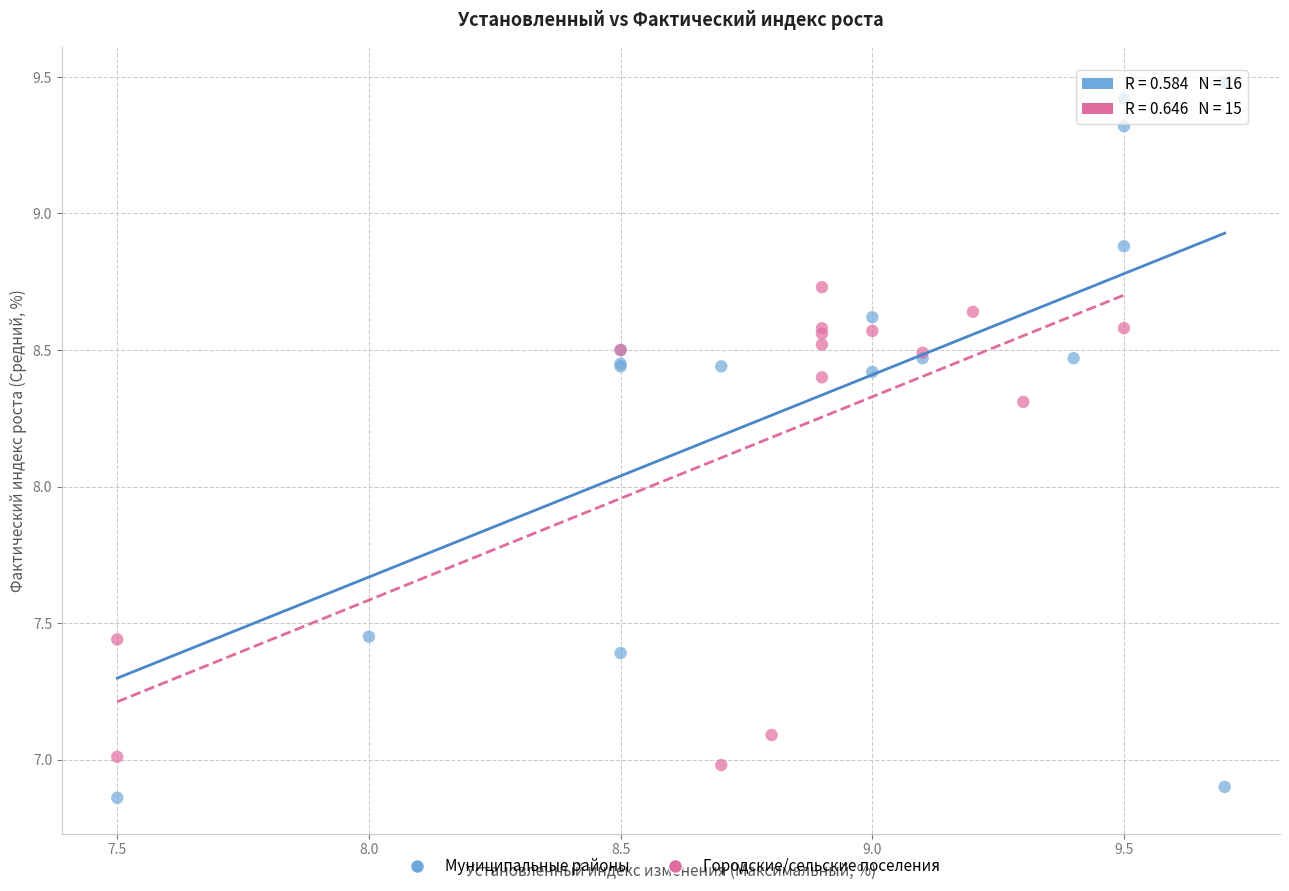

Which series reaches the maximum Y coordinate?

Муниципальные районы